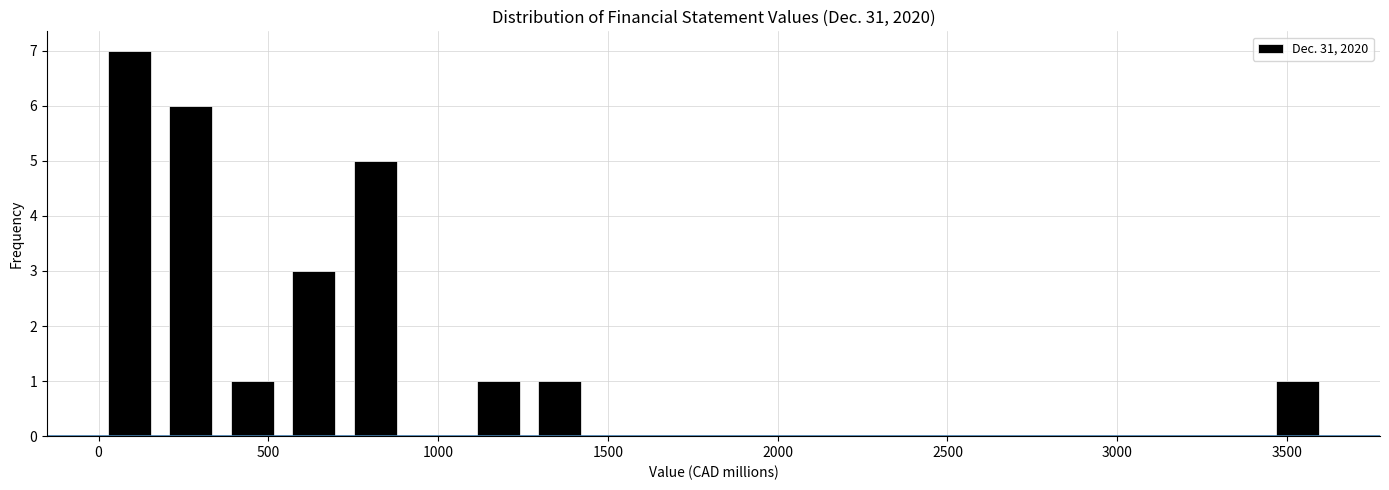

Around what value on the x-axis is the tallest bar? Give the approximate position of its centre, as read against the axis.

100